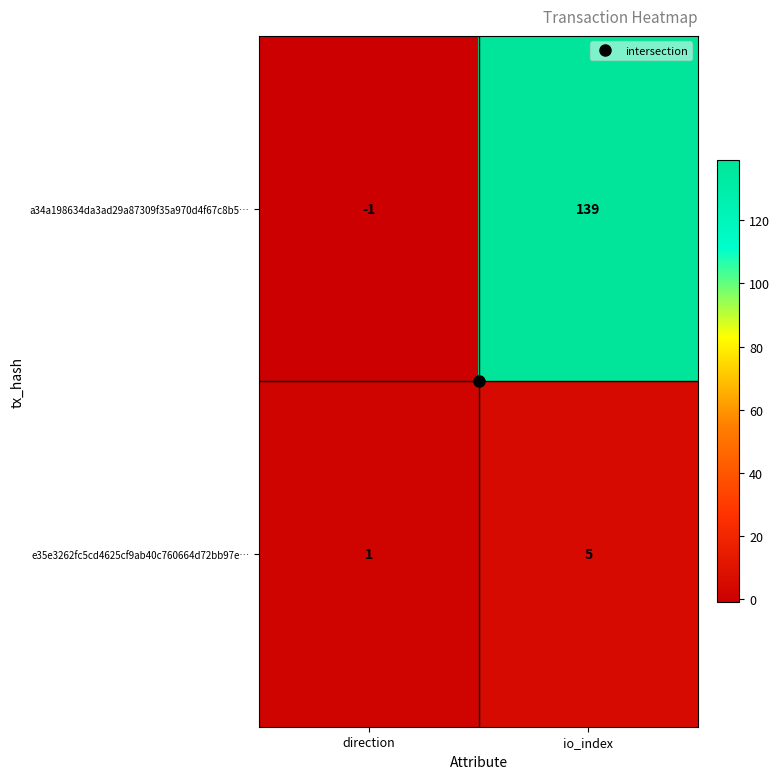

What is the difference between the maximum and minimum values in the a34a198634da3ad29a87309f35a970d4f67c8b5… series?

140